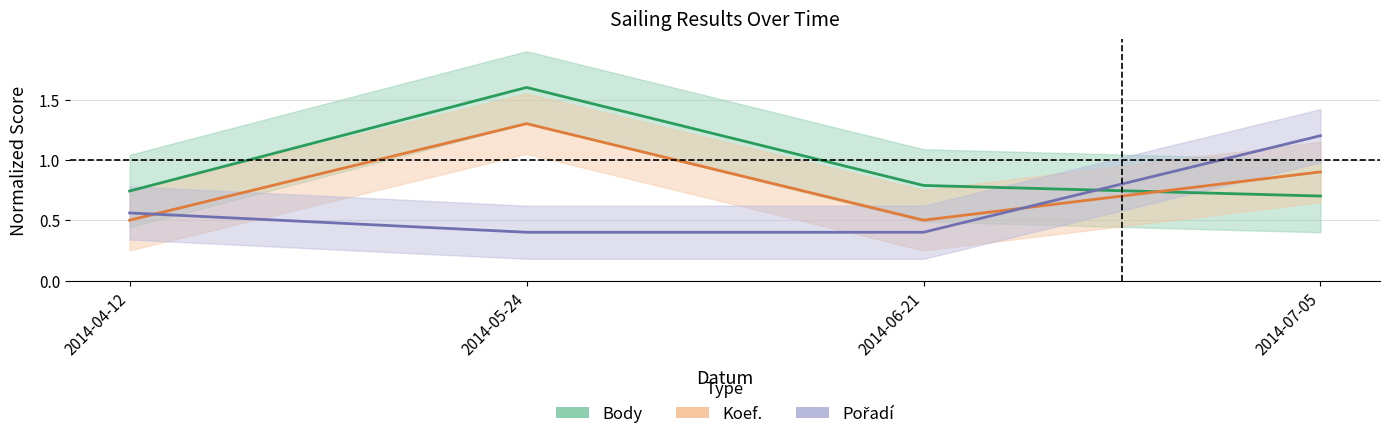

How many interior local peaks does the Koef. series have?

1